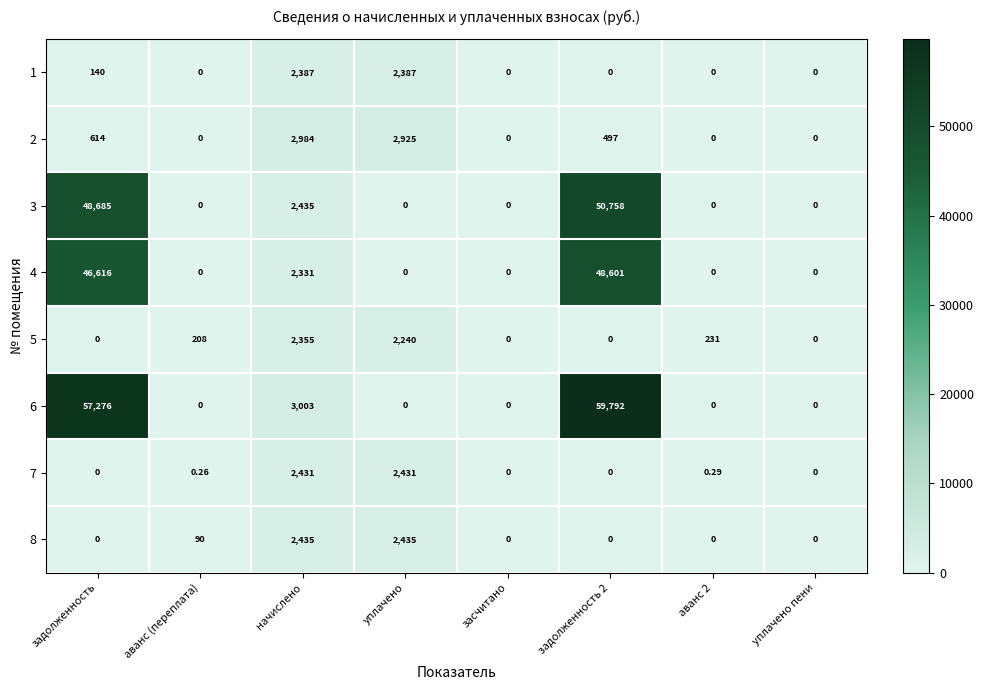

Is the value of 4 at задолженность 2 greater than the value of 6 at засчитано?

Yes